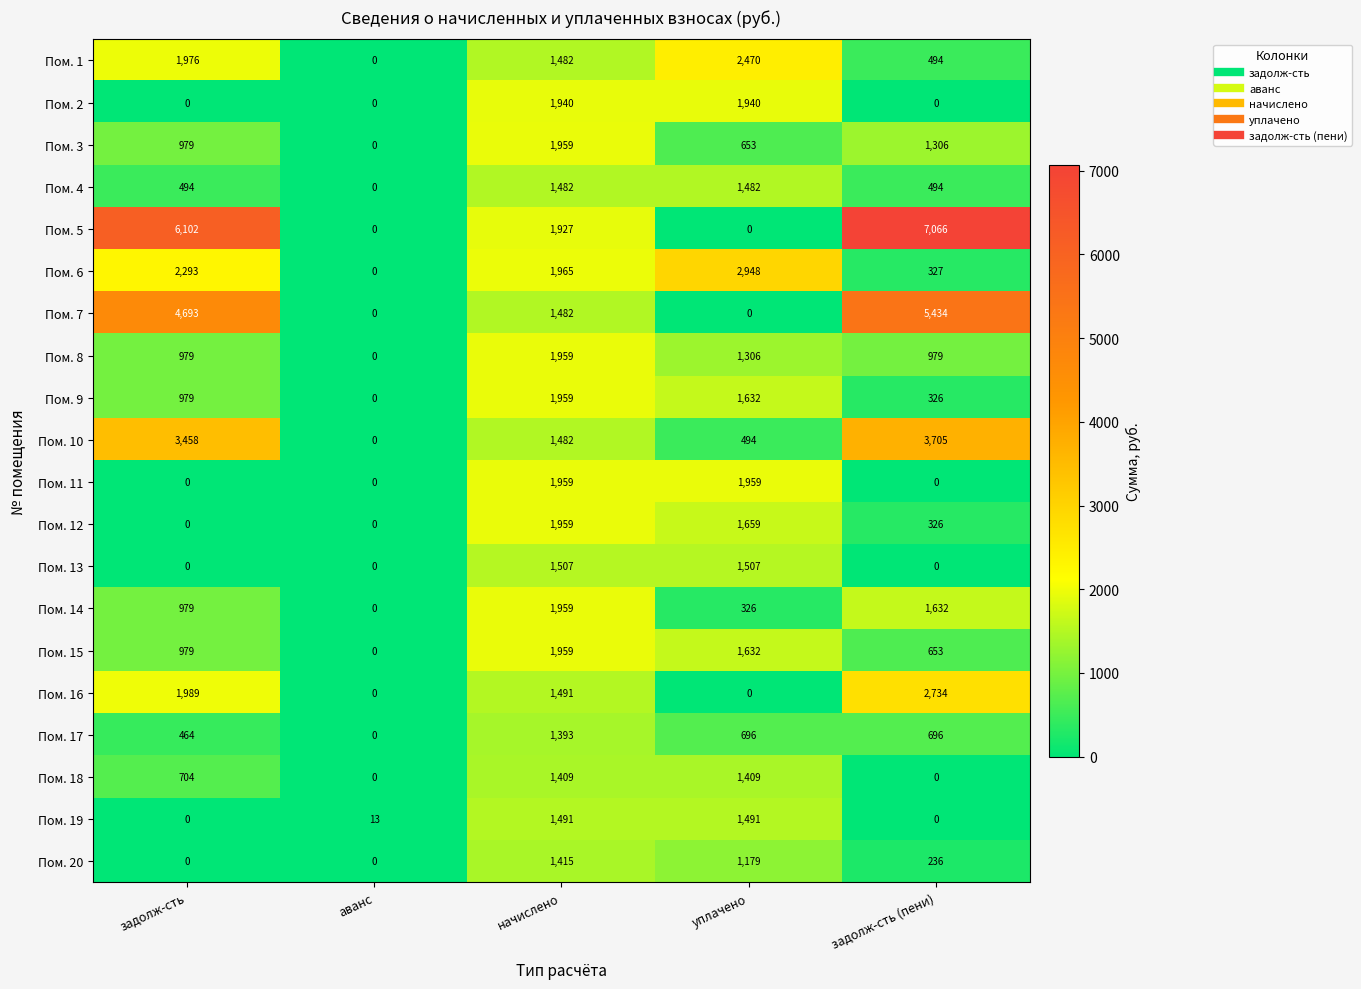

What is the greatest value displayed?

7066